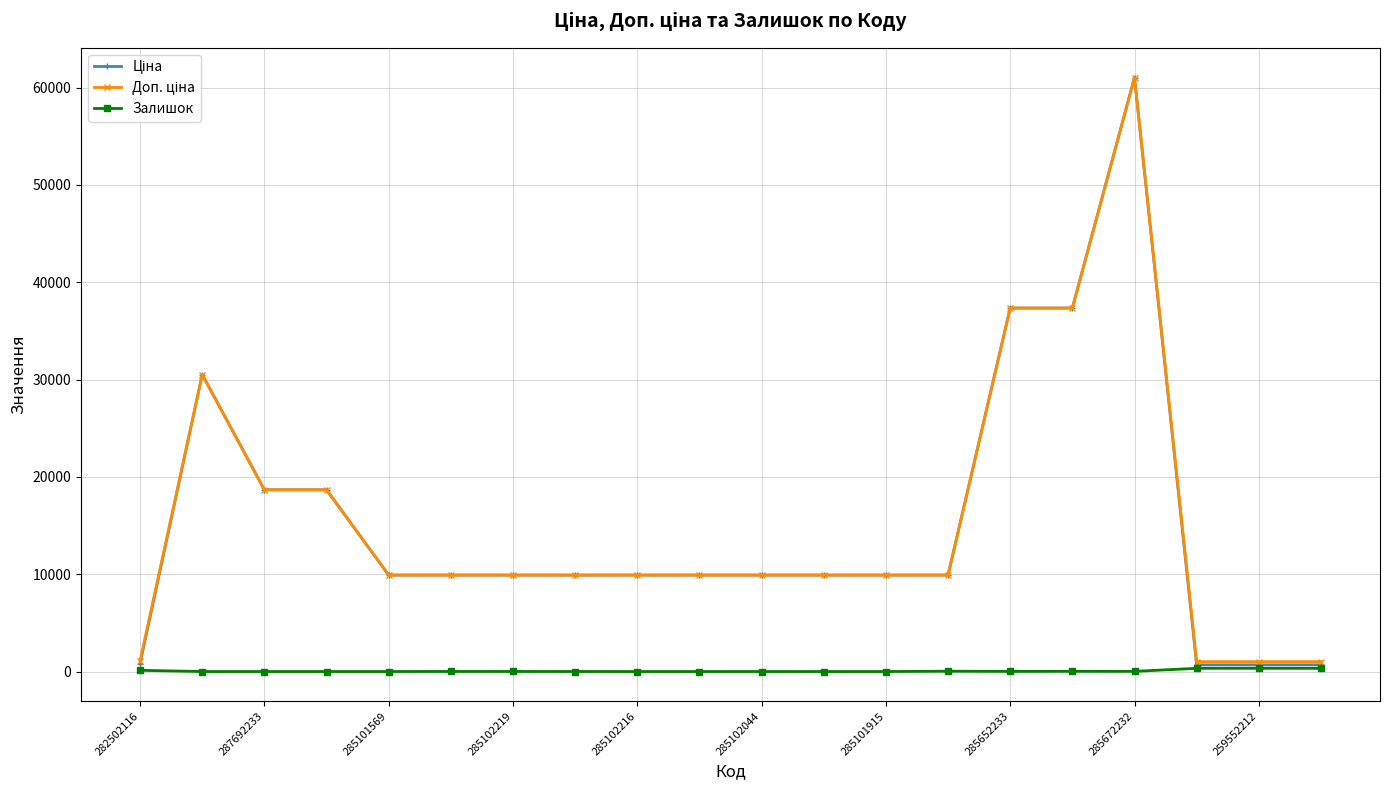

Does the chart have visible grid lines?

Yes